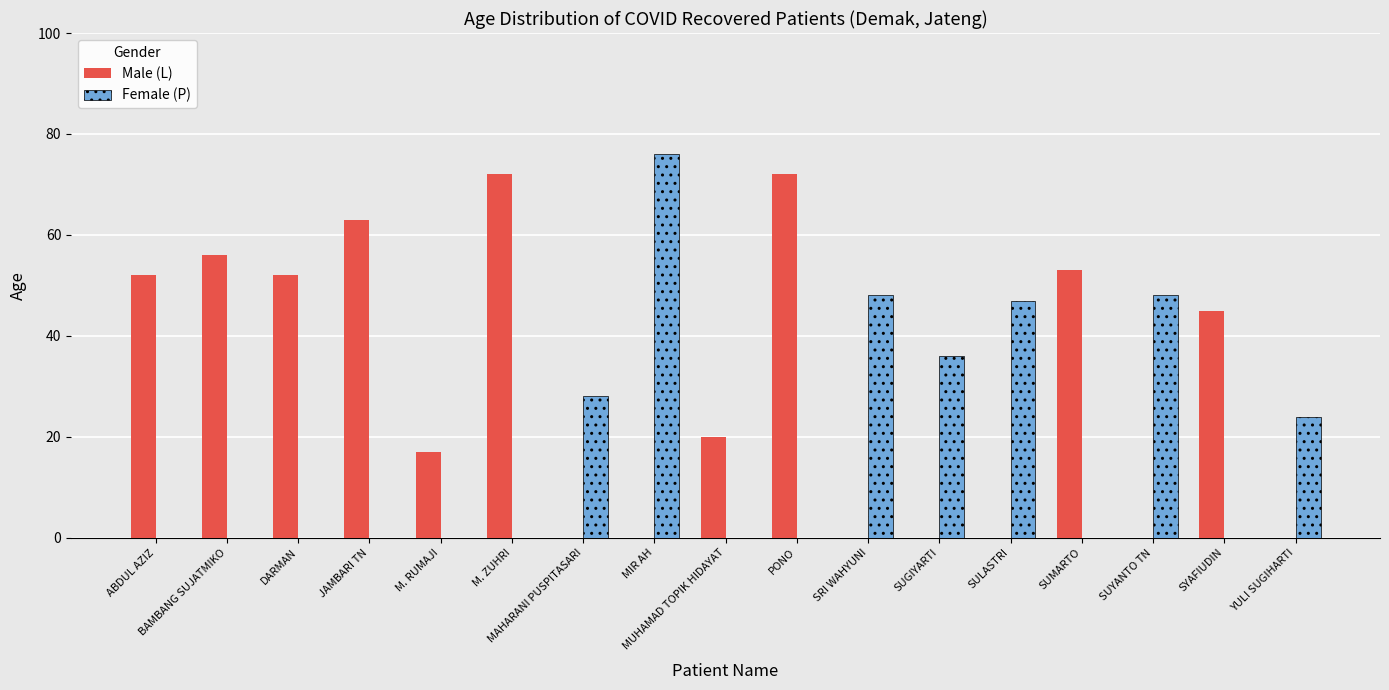

True or false: Male (L) has a value of 17 at ABDUL AZIZ.

False